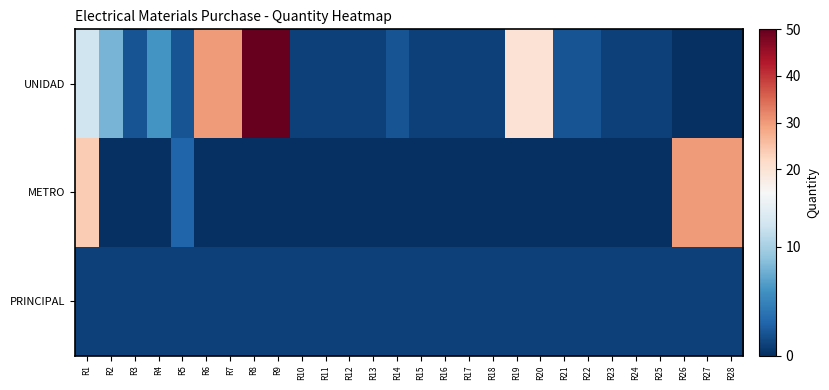

Which series has the largest range (max minus min)?

UNIDAD